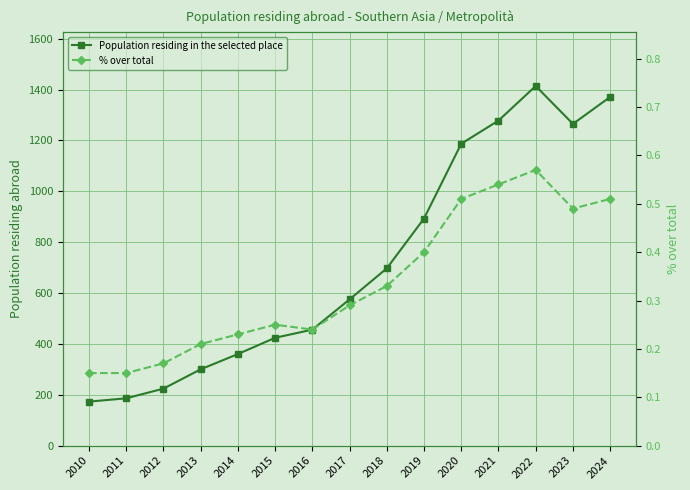

True or false: % over total and Population residing in the selected place intersect in this chart.

False